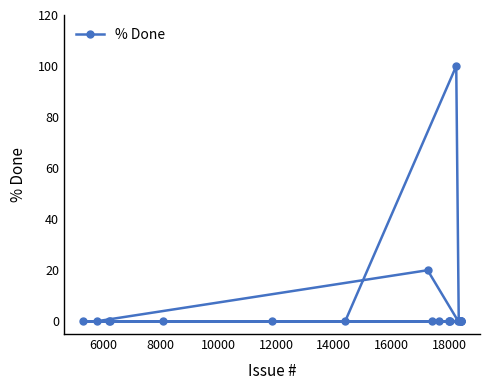

What is the maximum value shown in the chart?

100